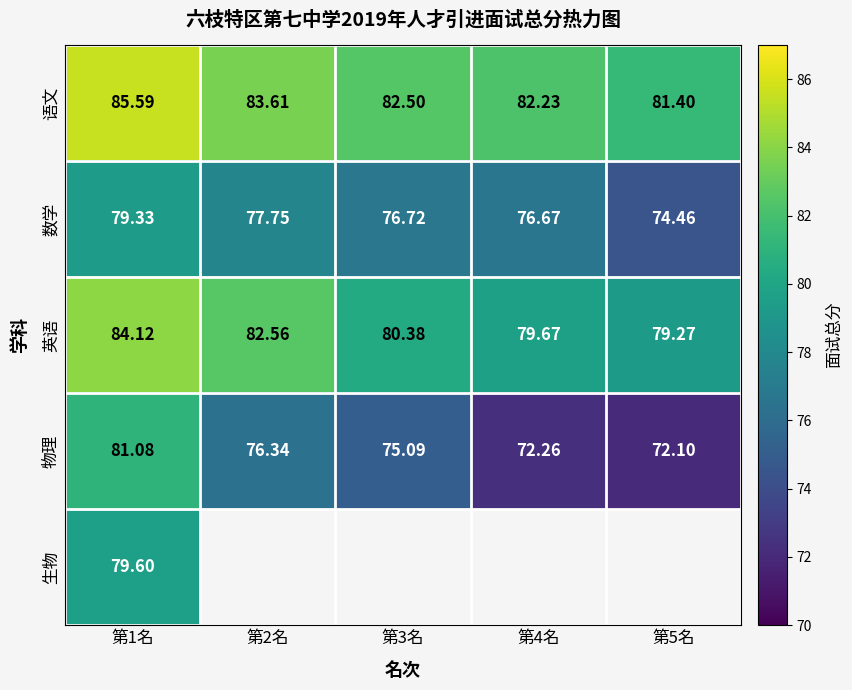

Where does the 语文 series first go above 82?

第1名